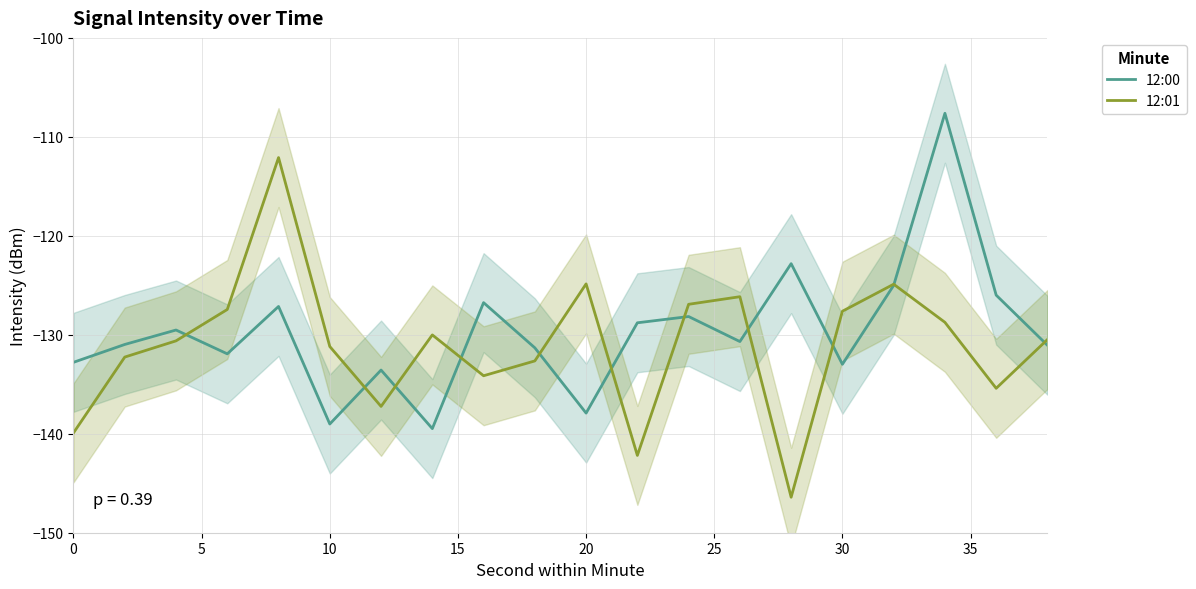

What is the lowest value of the 12:00 series?

-139.5